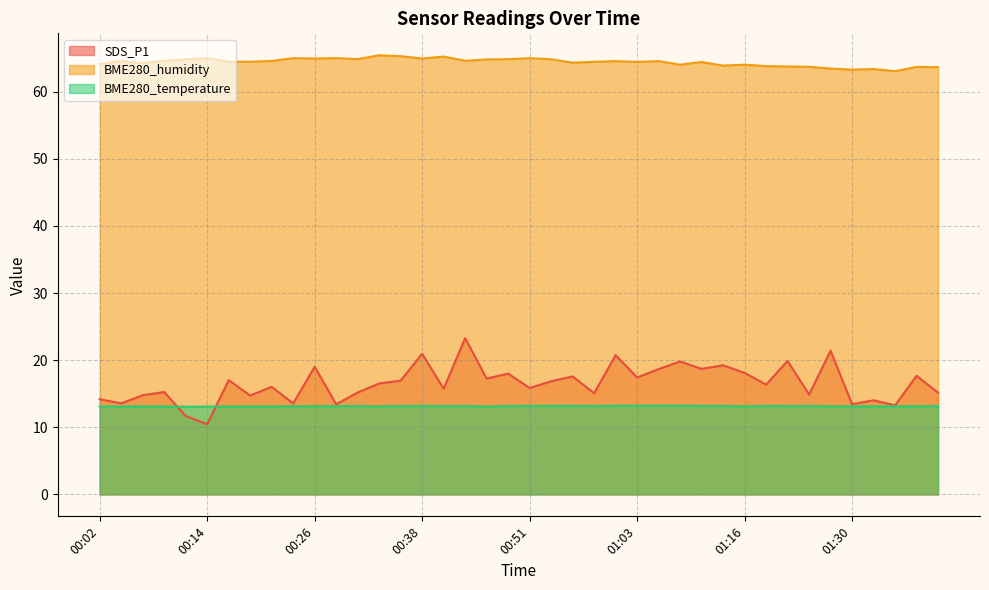

At 01:14, list the series in order from smallest to largest.

BME280_temperature, SDS_P1, BME280_humidity